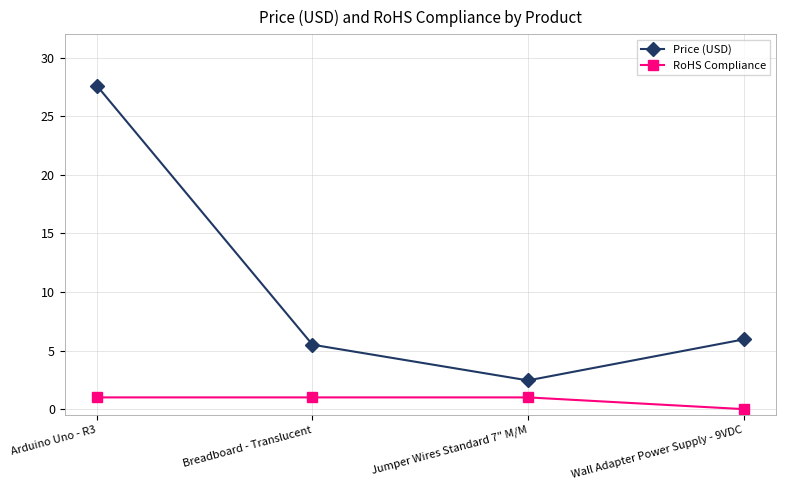

How many distinct data groups are displayed?

2